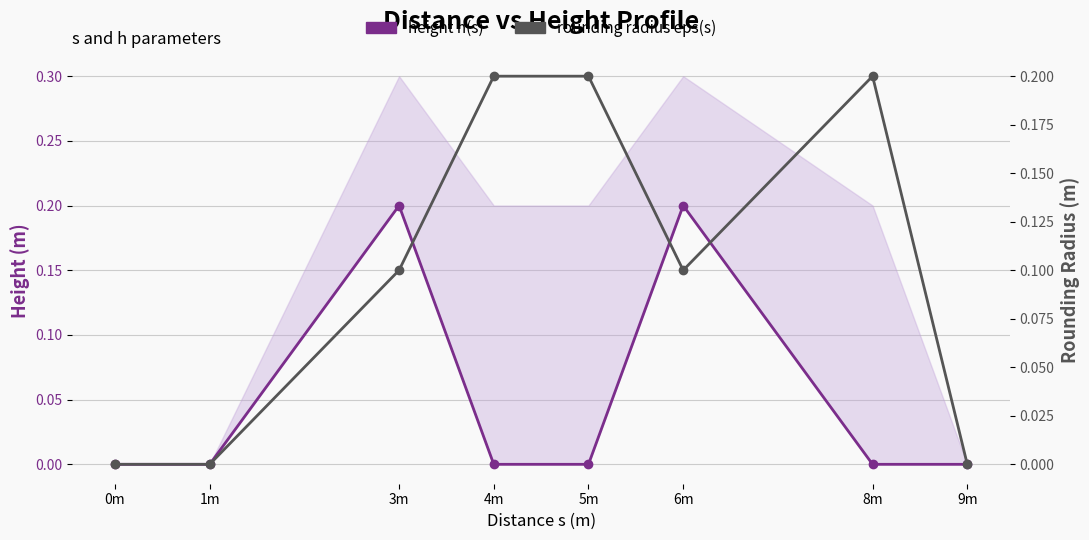

True or false: height h(s) and rounding radius eps(s) intersect in this chart.

True